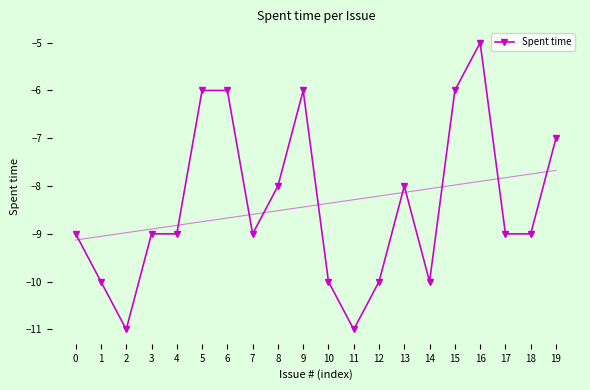

At which label is the value closest to -8?

8